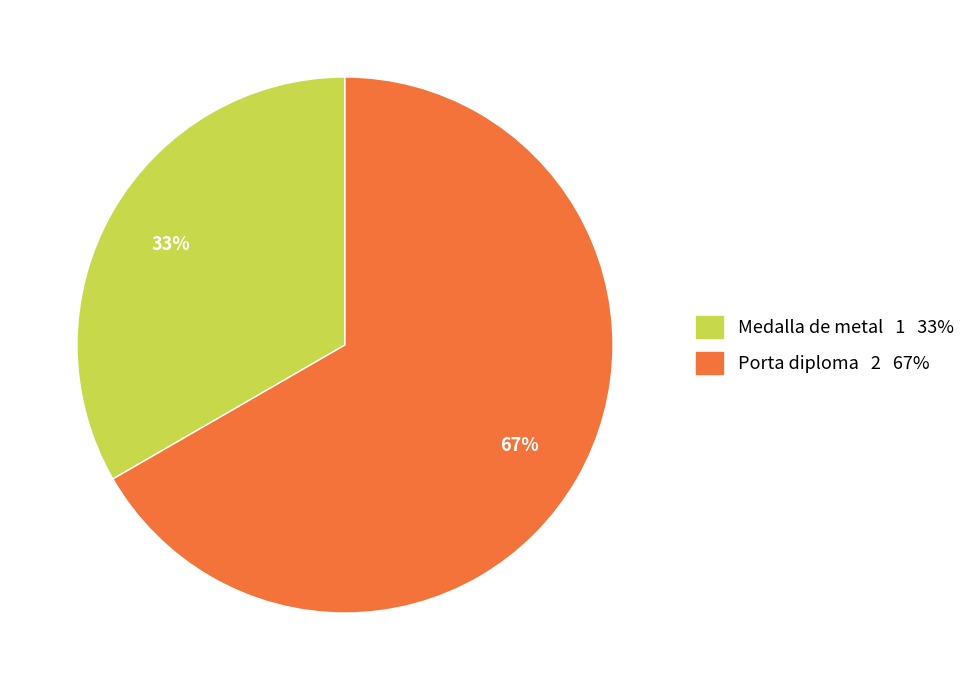

What is the largest slice in the pie chart?

Porta diploma